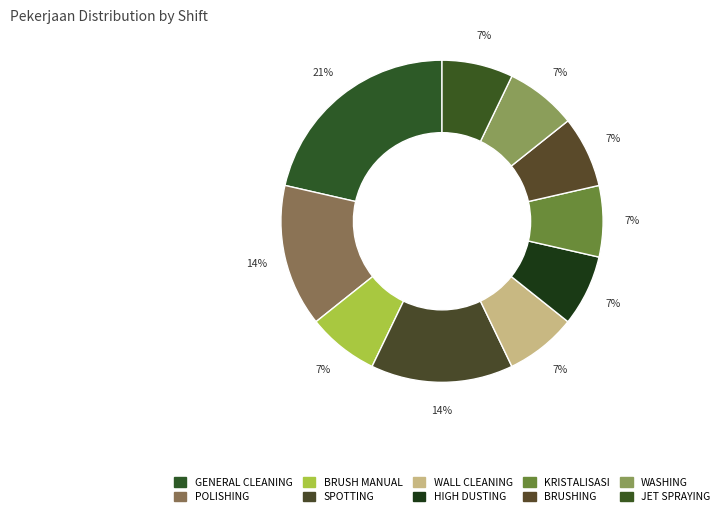

The BRUSHING slice represents 7% of the pie. True or false?

True